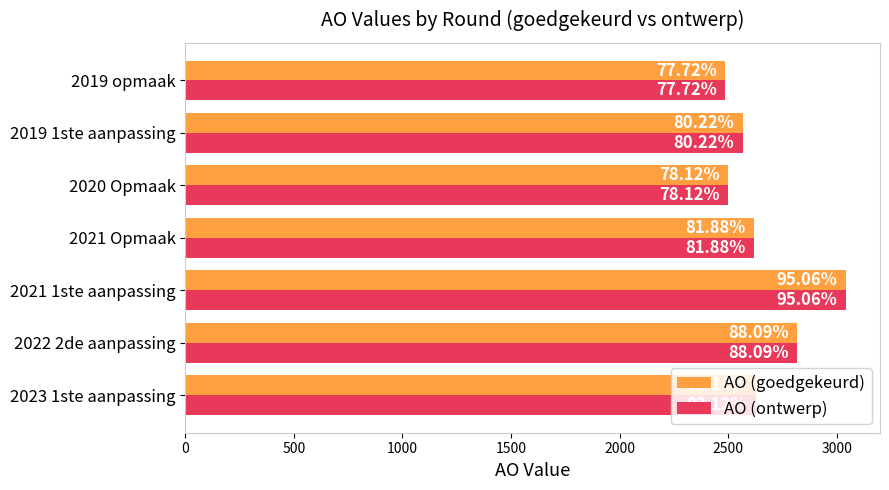

What are all the series names shown in the legend?

AO (goedgekeurd), AO (ontwerp)